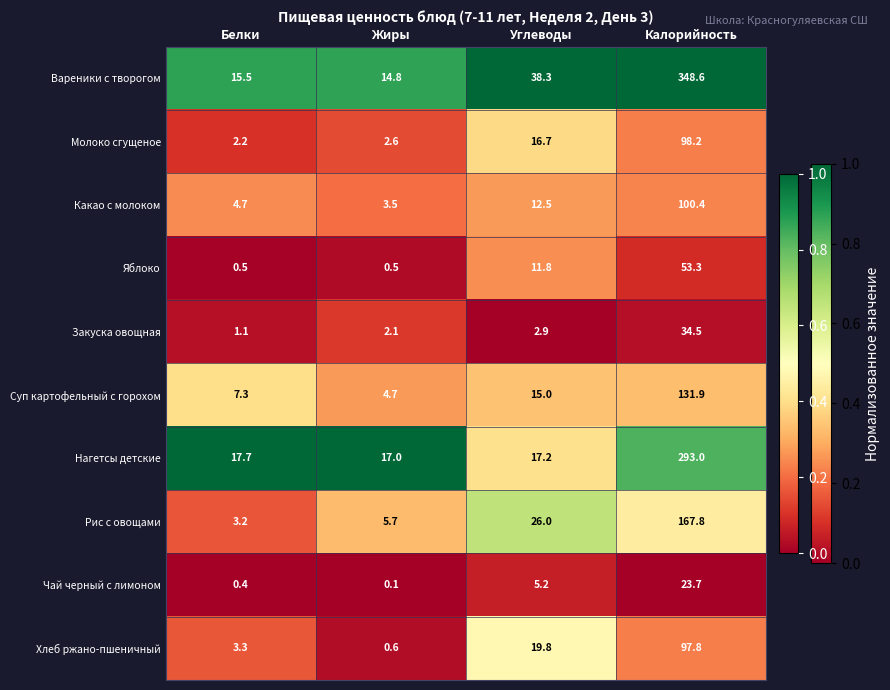

The Хлеб ржано-пшеничный series shows 3.3 at Белки. True or false?

True